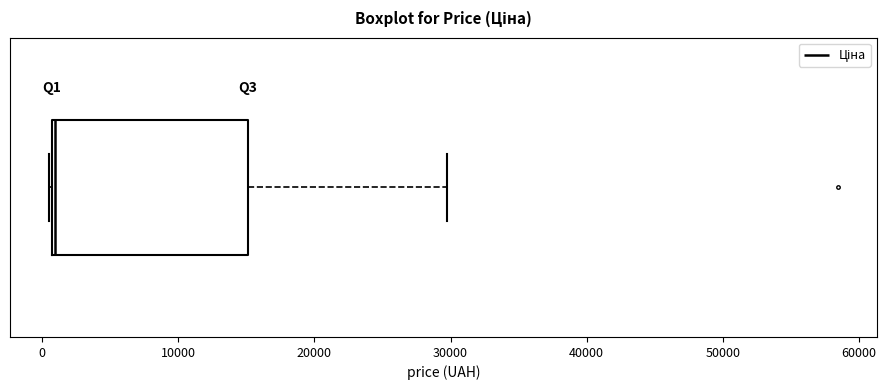

Transcribe this box plot: give where the median line is, the range the box spans, and where the two whiskers end, as read against the x-axis. The values are not printed on the chart, so give them approximately, as read against the axis.

median 1000, box 1000 to 15000, whiskers 1000 to 30000